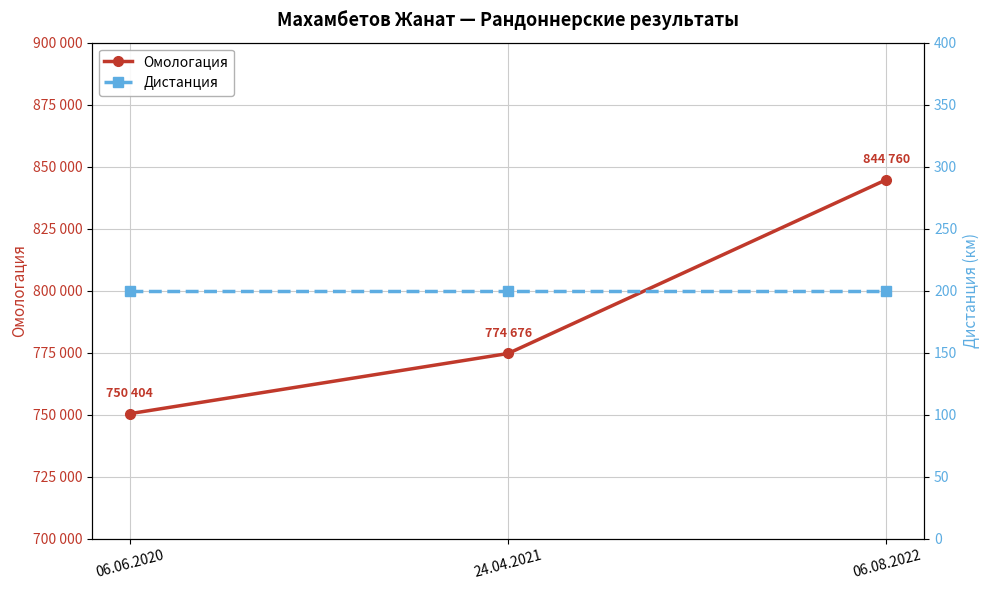

Does the chart display data point markers on the line(s)?

Yes